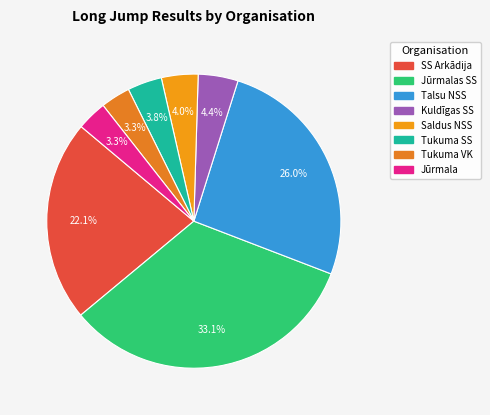

Count the number of slices in the pie.

8